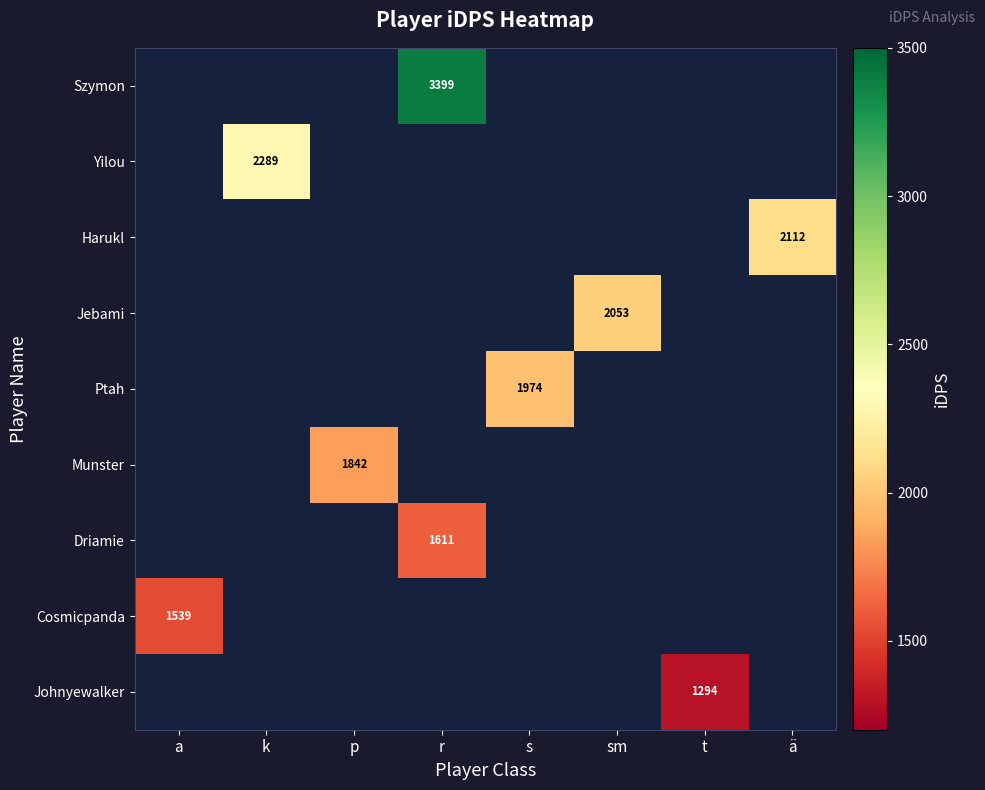

What is the minimum value shown in the chart?

1294.2